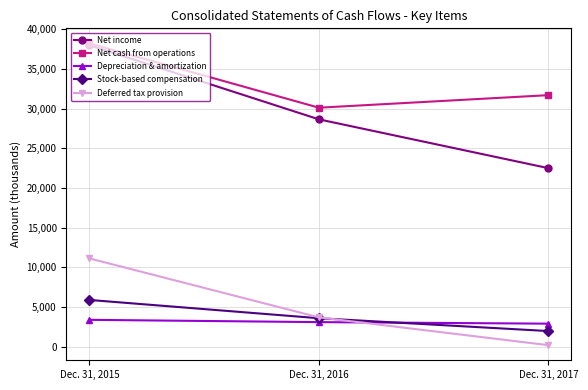

What is the difference between the highest and lowest values at Dec. 31, 2016?

27032